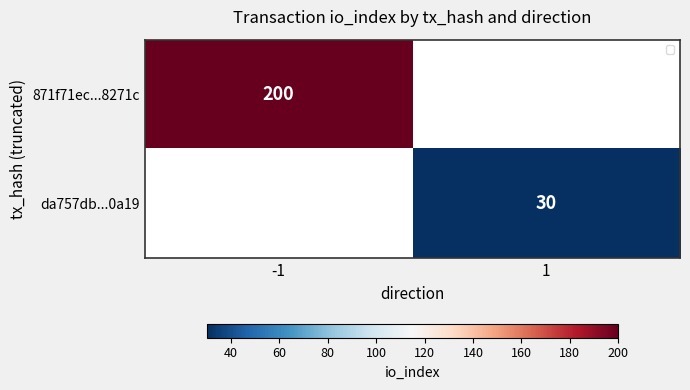

The value of da757db...0a19 at 1 is 11. True or false?

False